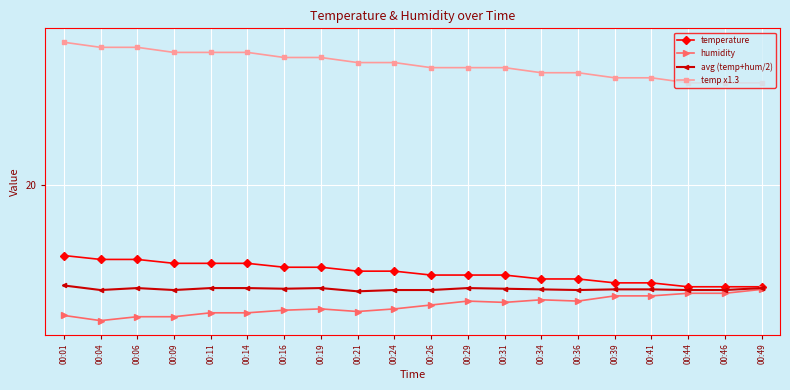

Does the chart have visible grid lines?

Yes